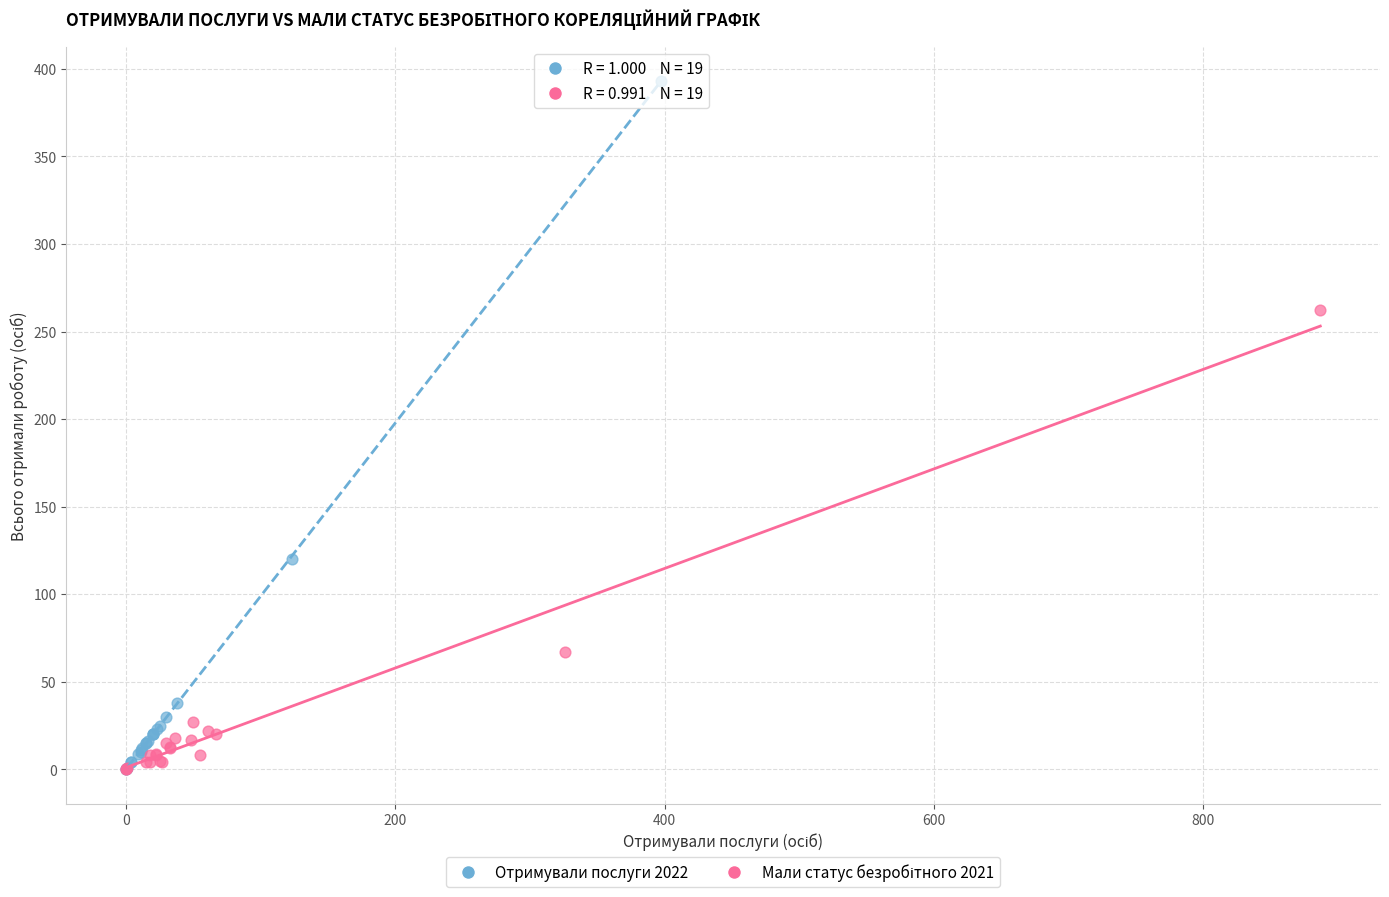

Which series contains the highest Y value?

Отримували послуги 2022